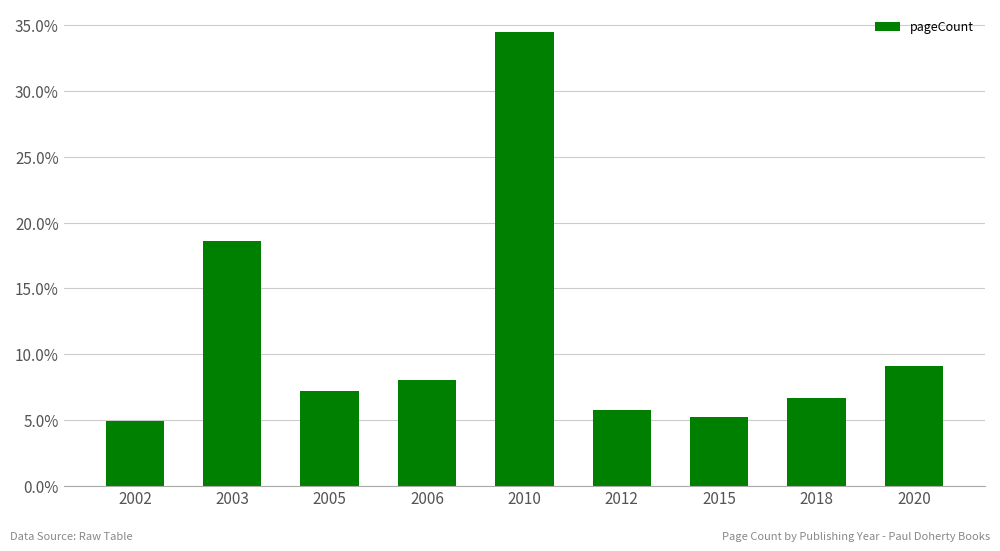

Which has a higher value, 2018 or 2002?

2018